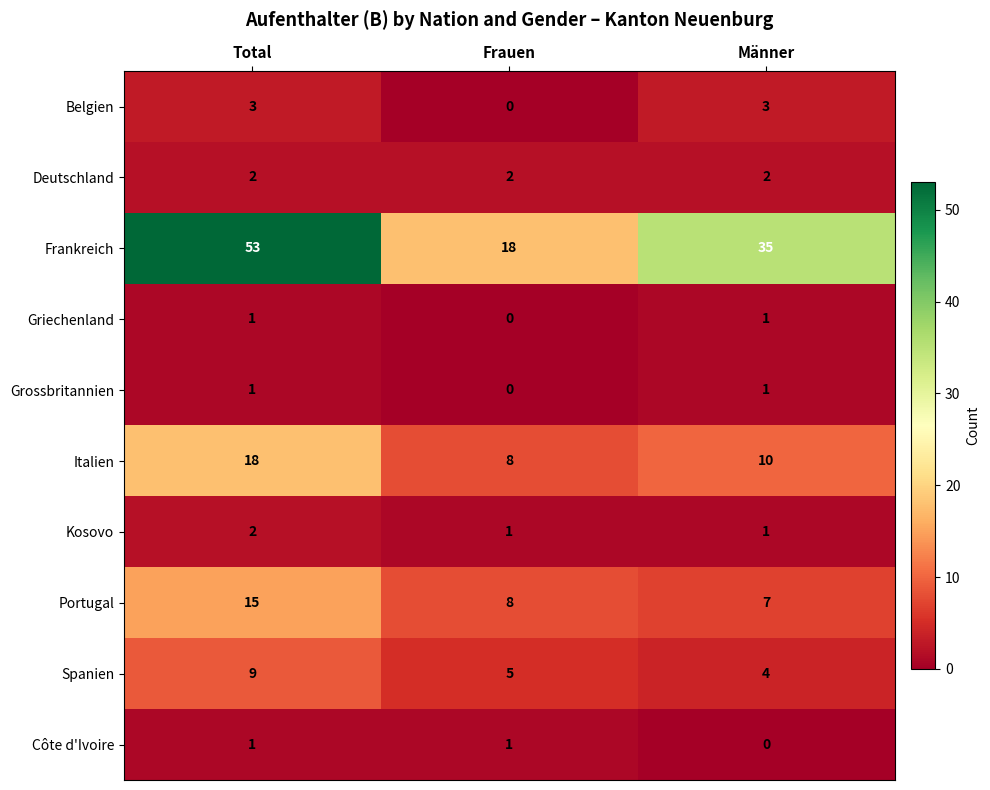

At which label does Spanien first exceed 5?

Total